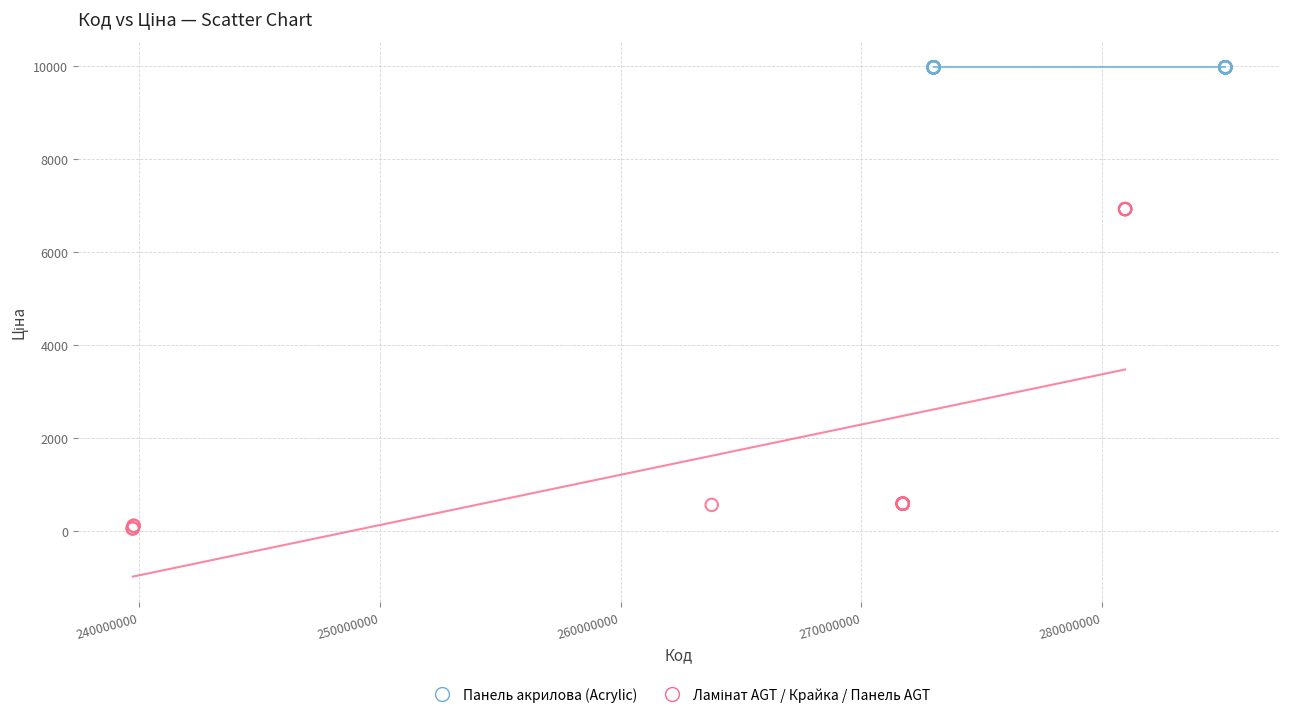

Which series reaches the maximum Y coordinate?

Панель акрилова (Acrylic)